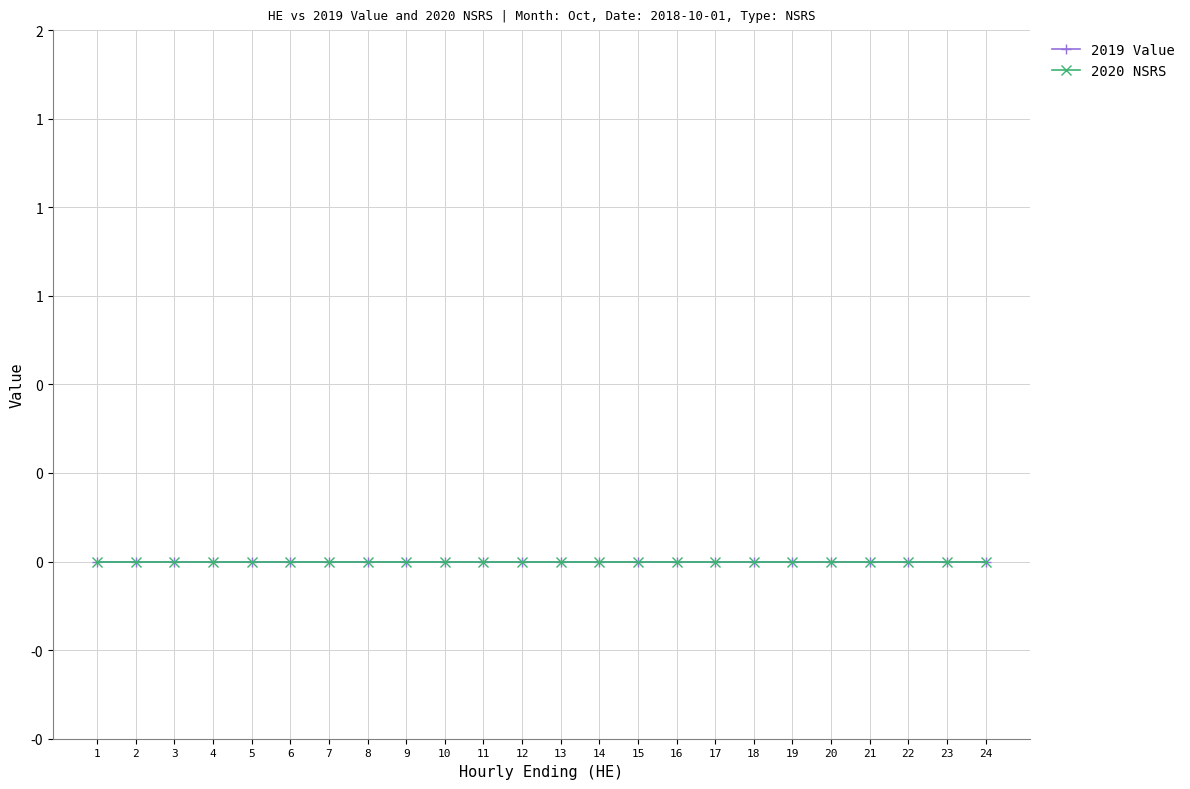

True or false: HE and 2019 Value intersect in this chart.

False